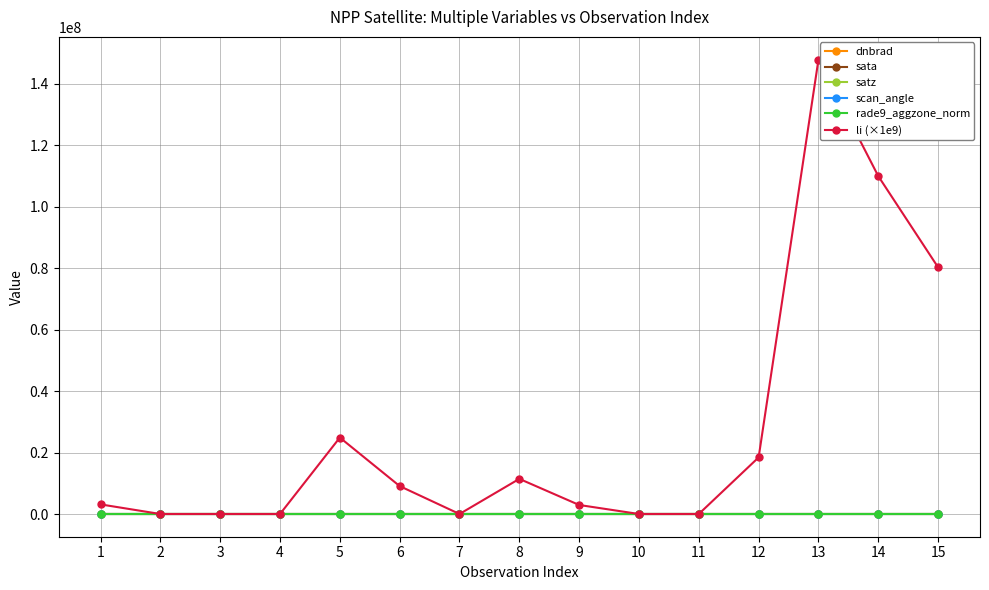

Which series has the largest total across all categories?

li (×1e9)